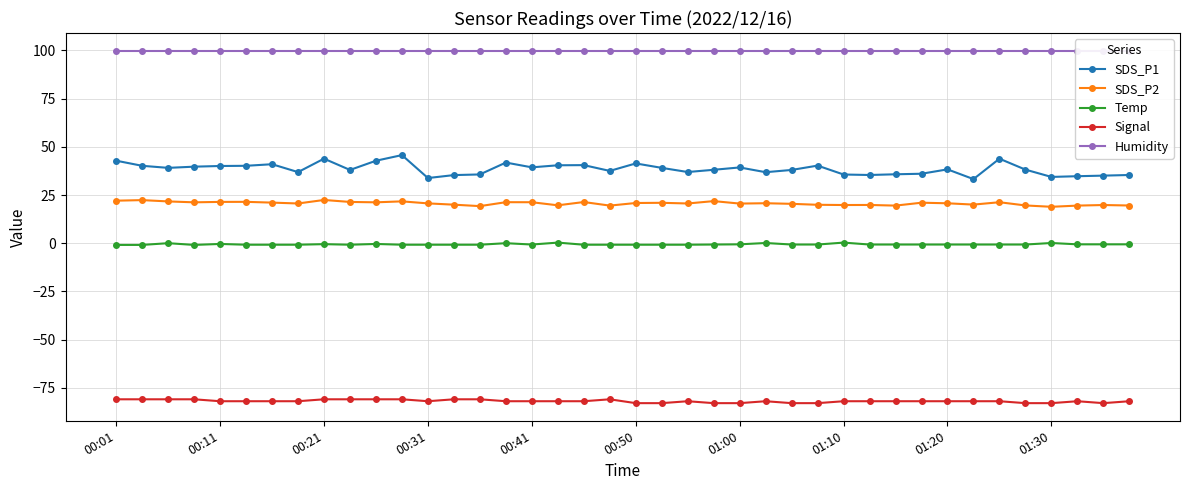

True or false: SDS_P1 has more than 1 points higher than both neighbors.

True